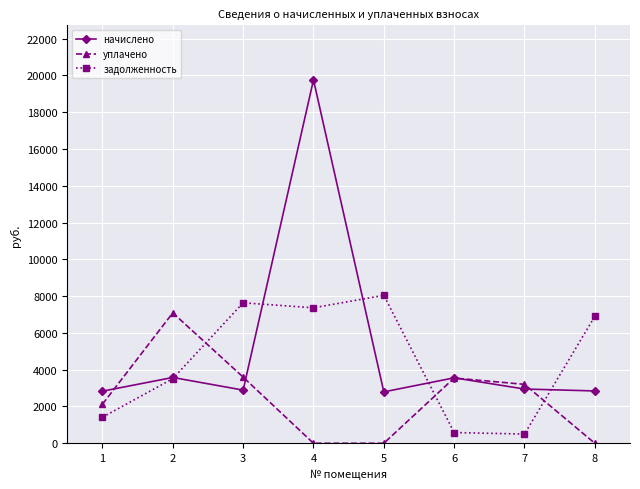

Which series has the widest spread of values?

начислено